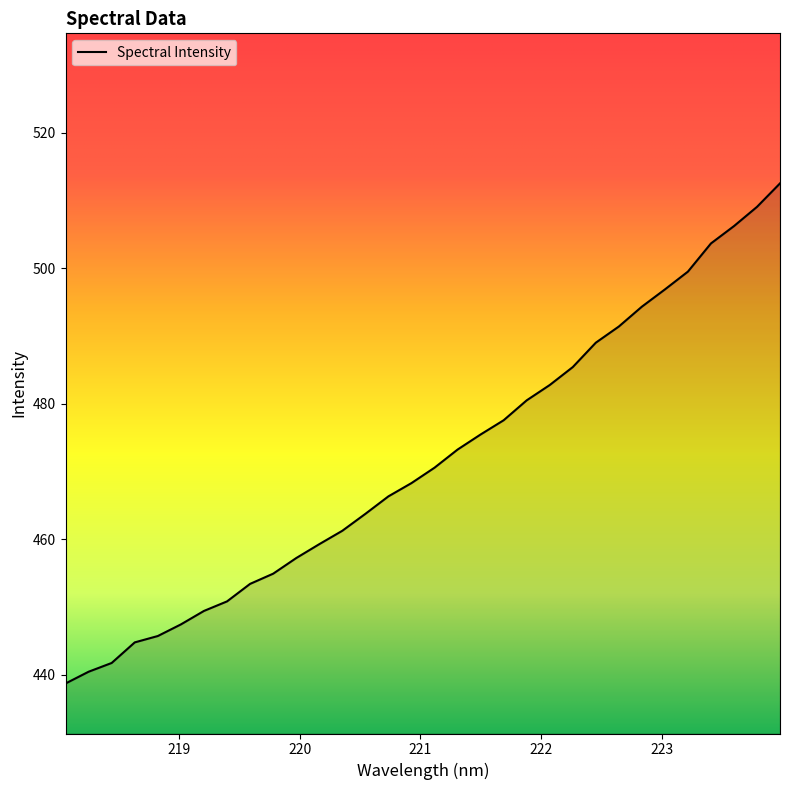

What is the maximum value shown in the chart?

512.5